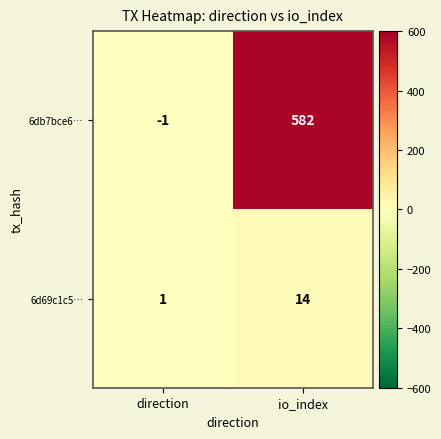

What is the sum of all 6d69c1c5… values?

15